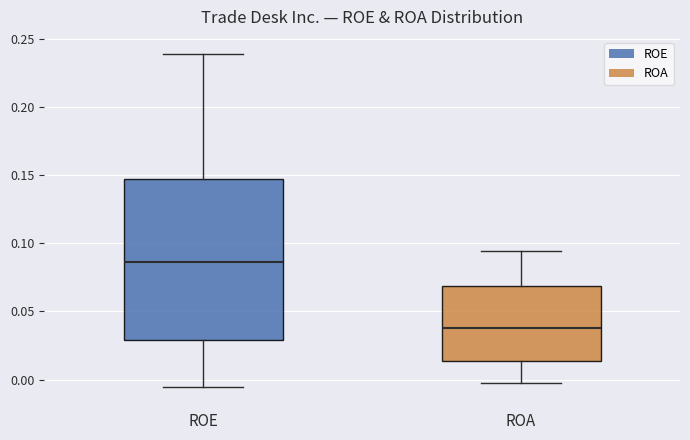

Where does the lower whisker of the box for ROE end on the y-axis? The values are not printed on the chart, so give them approximately, as read against the axis.

-0.005